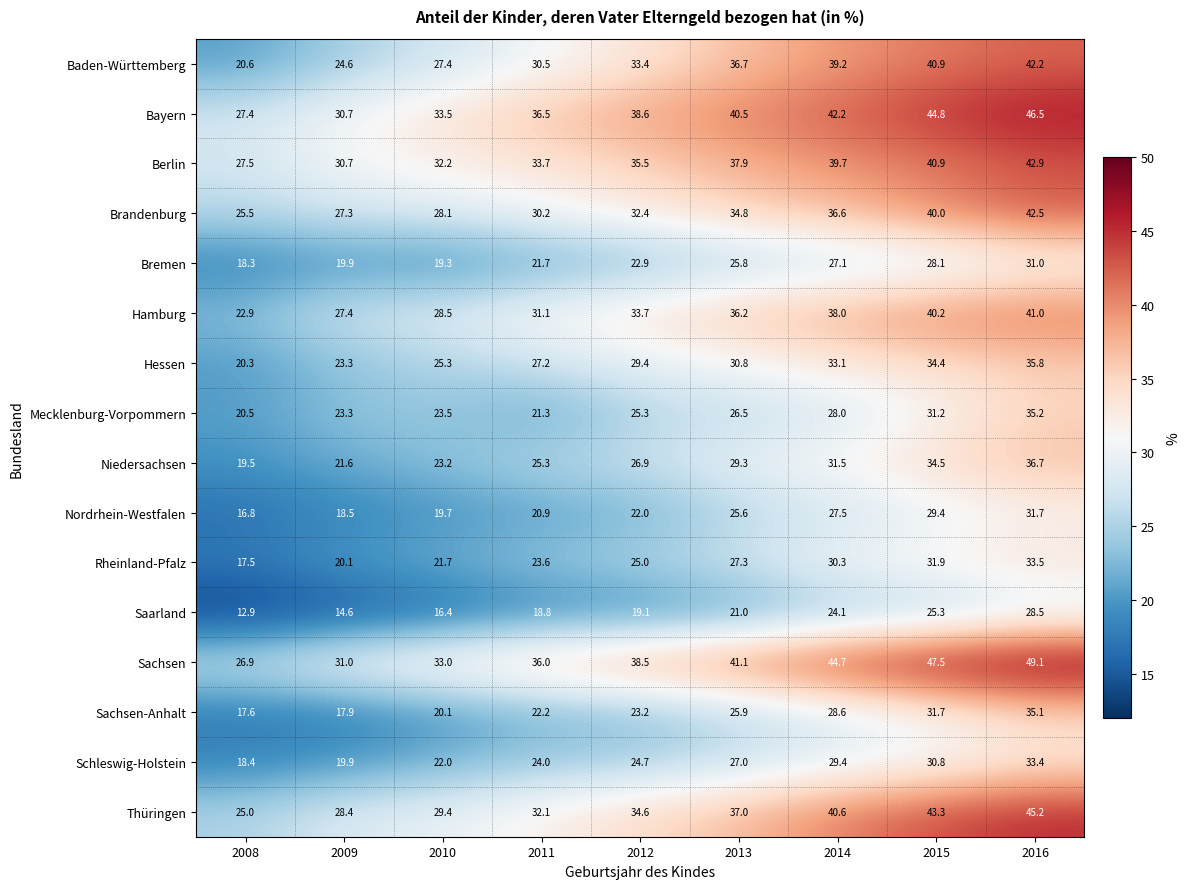

Which series has the largest range (max minus min)?

Sachsen